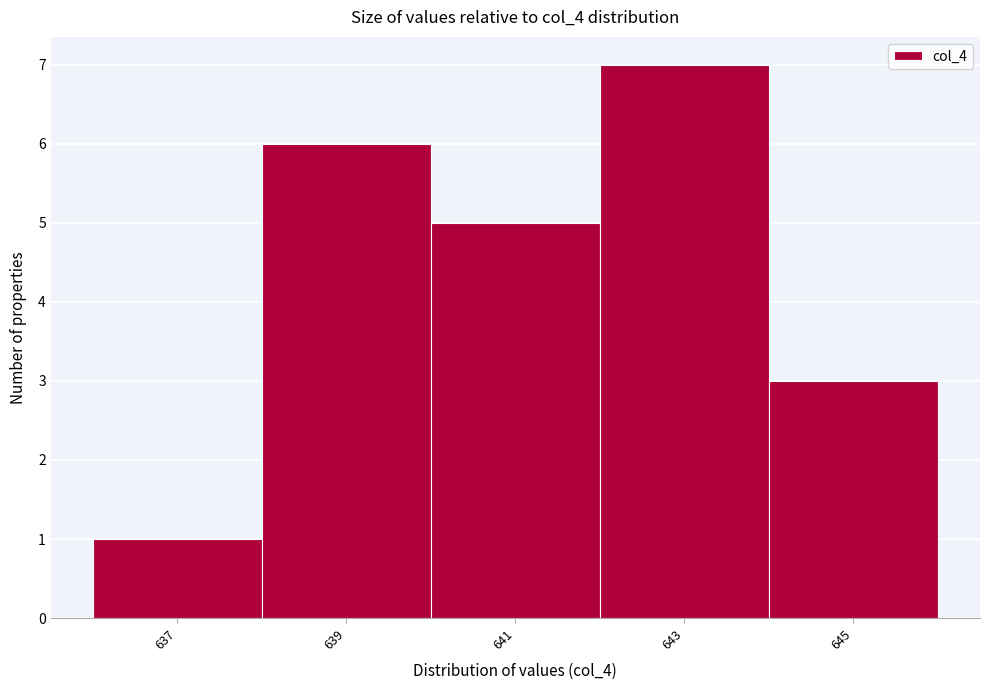

What is the height of the bar covering 642 to 644 on the x-axis? The values are not printed on the chart, so give them approximately, as read against the axis.

7